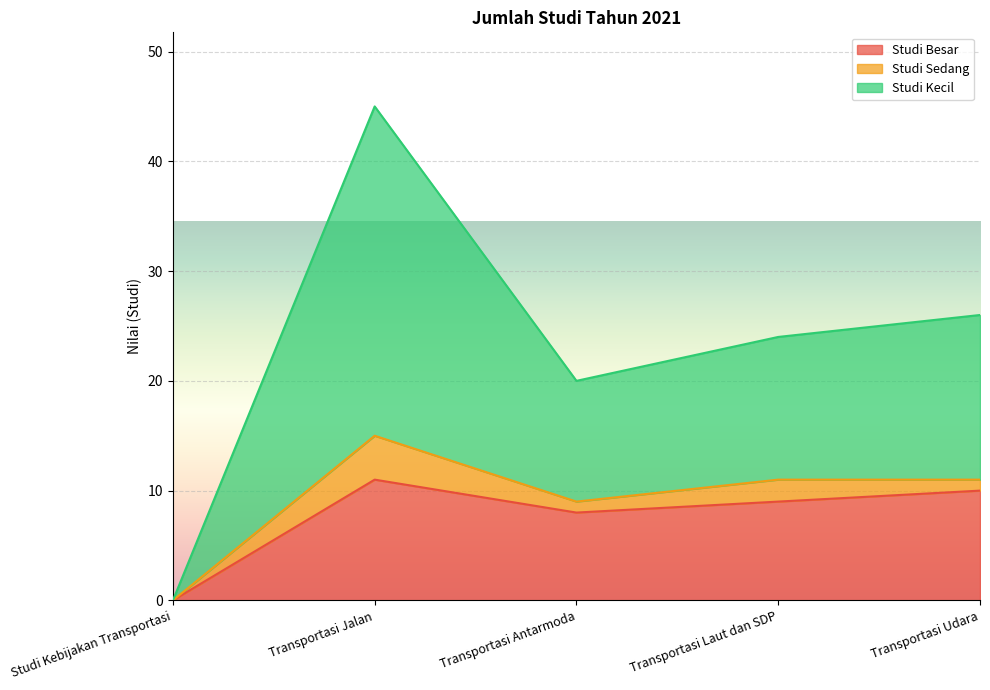

The value of Studi Kecil at Transportasi Laut dan SDP is 34. True or false?

False